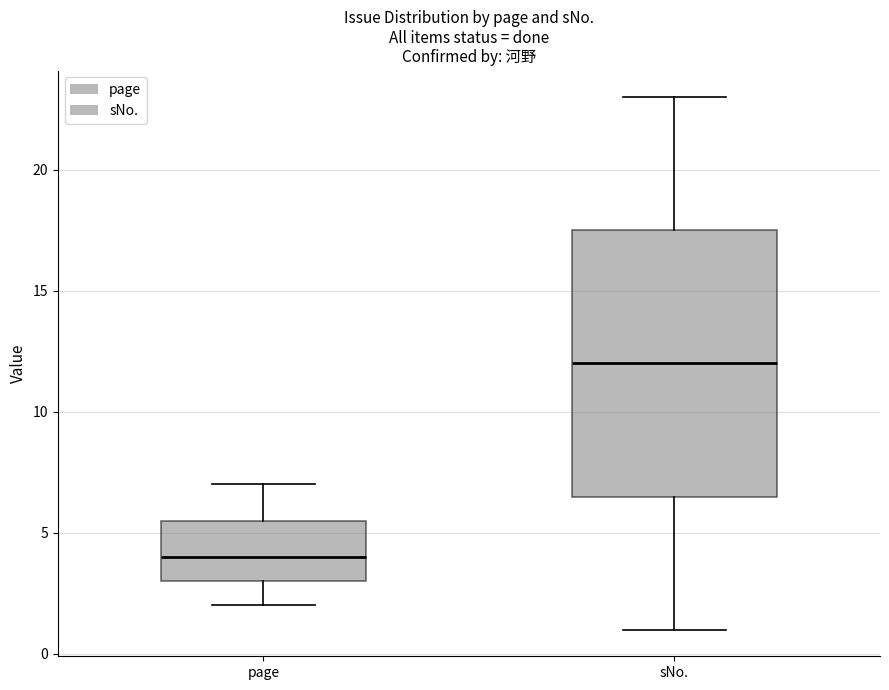

Comparing the boxes themselves (not the whiskers), which one is the tallest?

sNo.